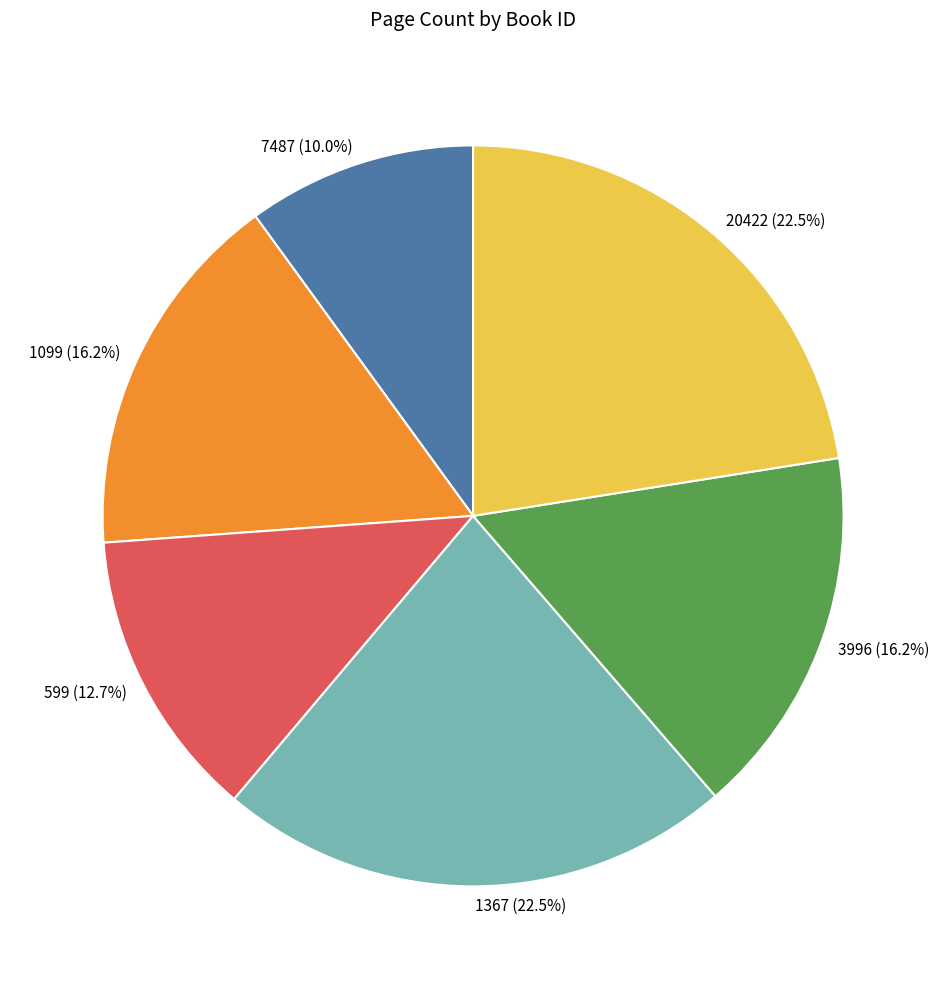

What is the total percentage of 599 and 7487?

22.7%